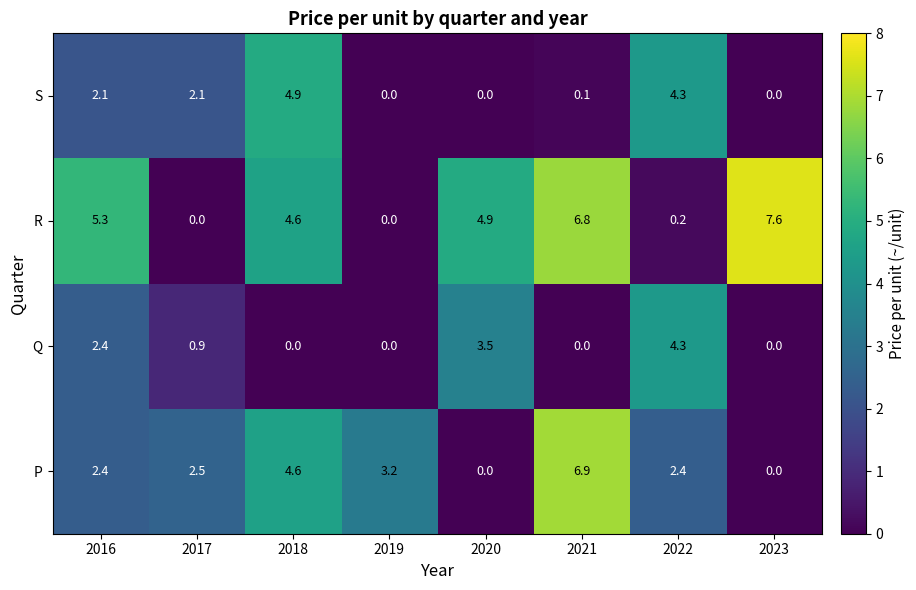

Which series has the widest spread of values?

R